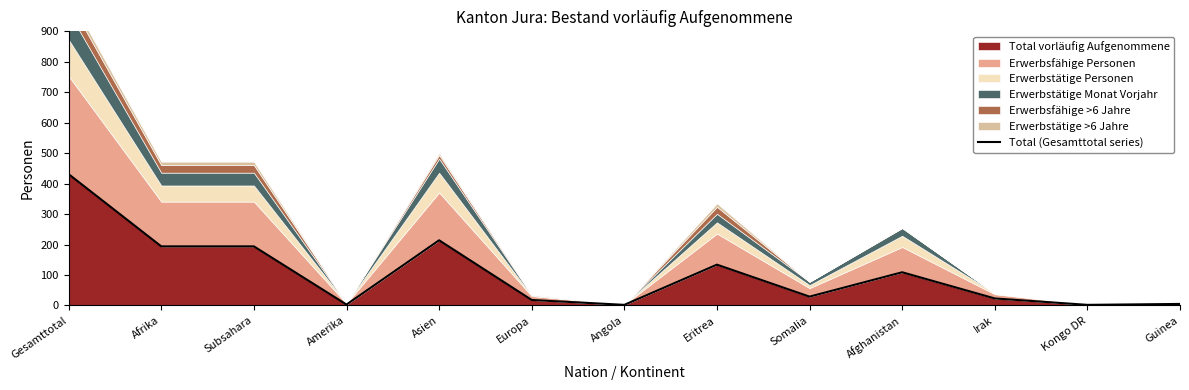

Which label corresponds to the smallest value in the chart?

Angola